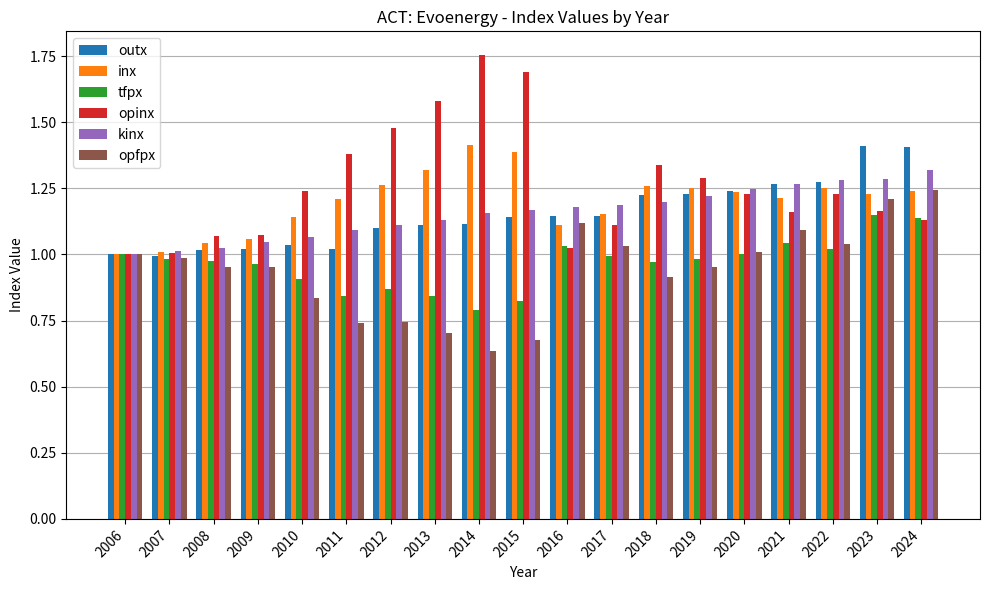

What is the spread (max minus min) of values at 2024?

0.3